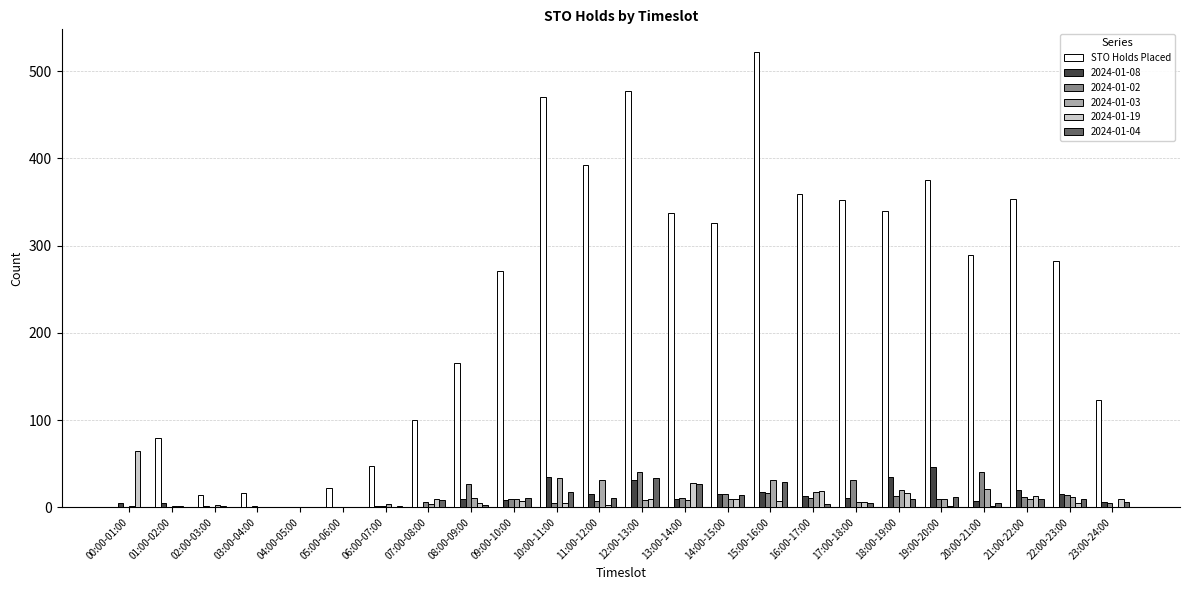

True or false: 2024-01-02 has a value of 12 at 21:00-22:00.

True